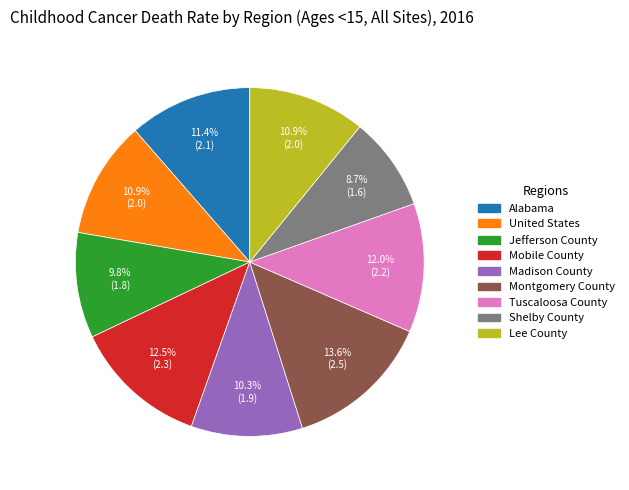

To the nearest percent, what portion does Jefferson County represent?

10%